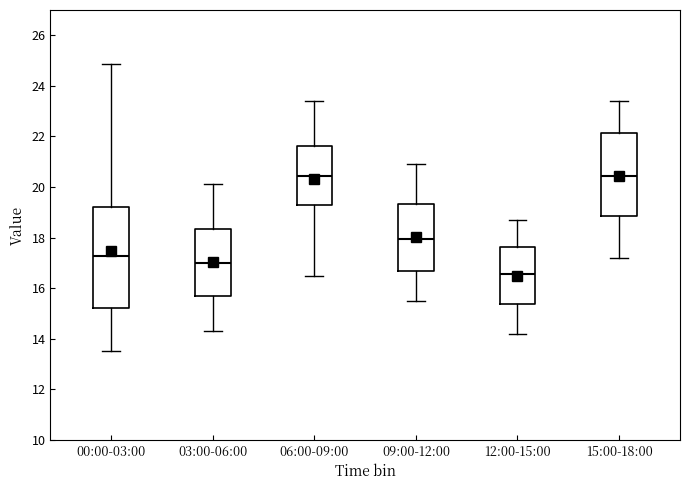

Which box is the tallest, from its lower edge to its upper edge?

00:00-03:00